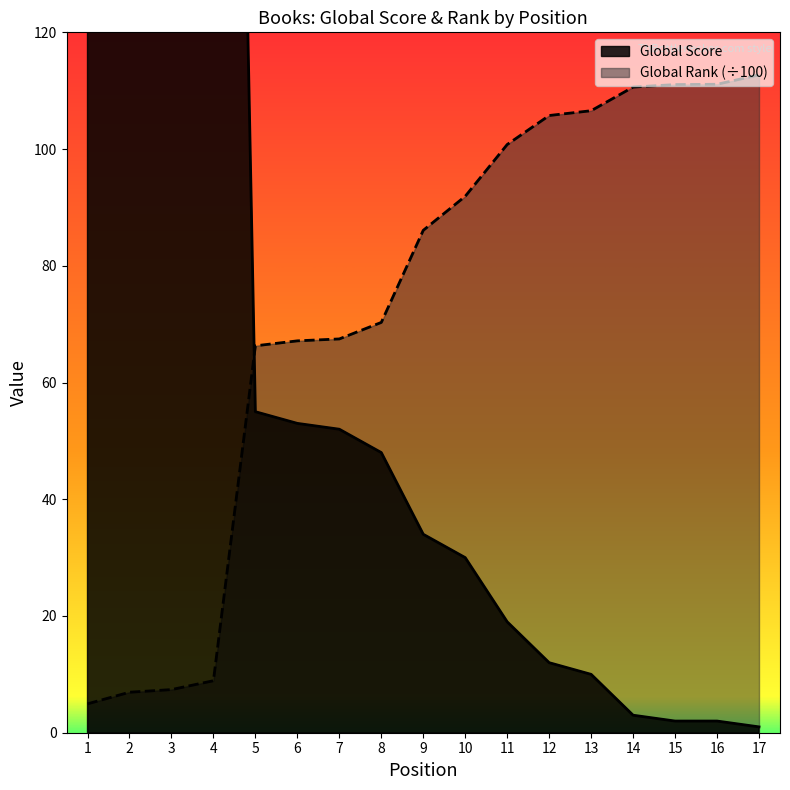

True or false: Global Score has more than 1 points higher than both neighbors.

False